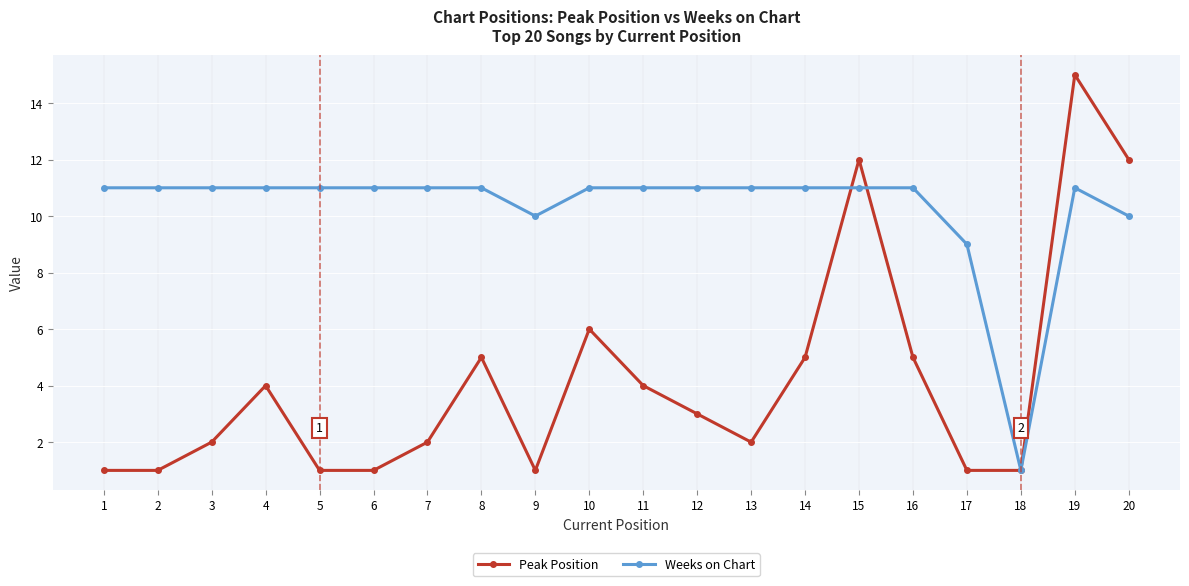

At 3, list the series in order from smallest to largest.

Peak Position, Weeks on Chart